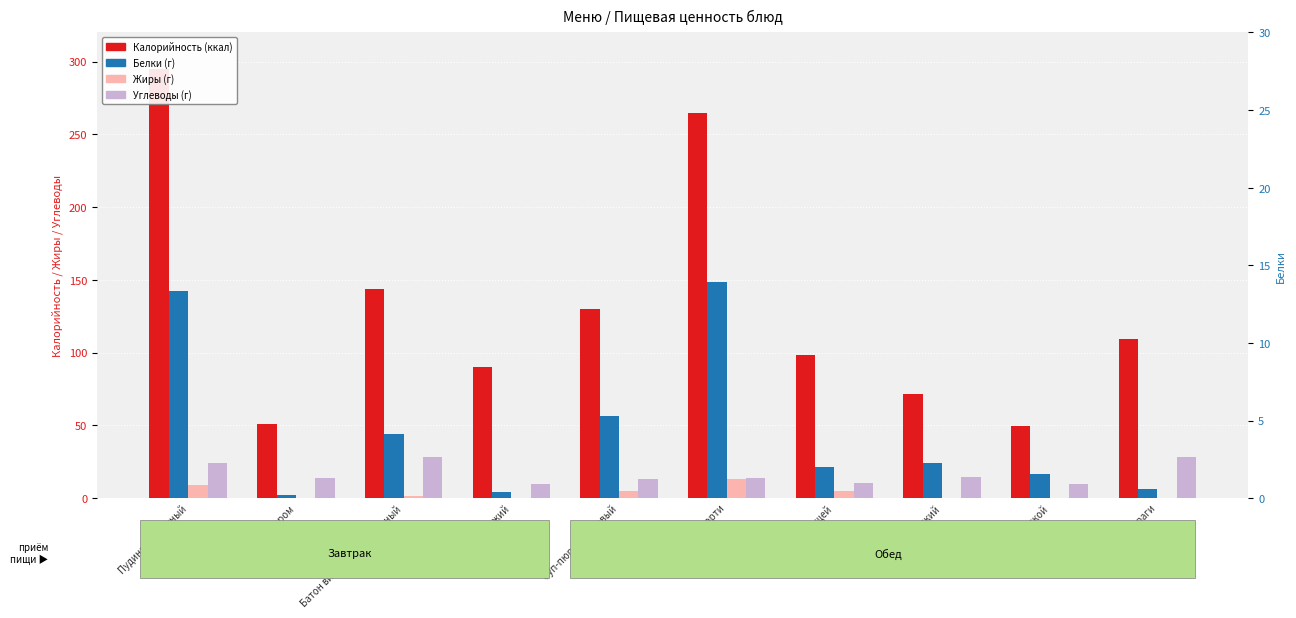

Is it true that Калорийность equals 148.9 at Рагу из овощей?

False